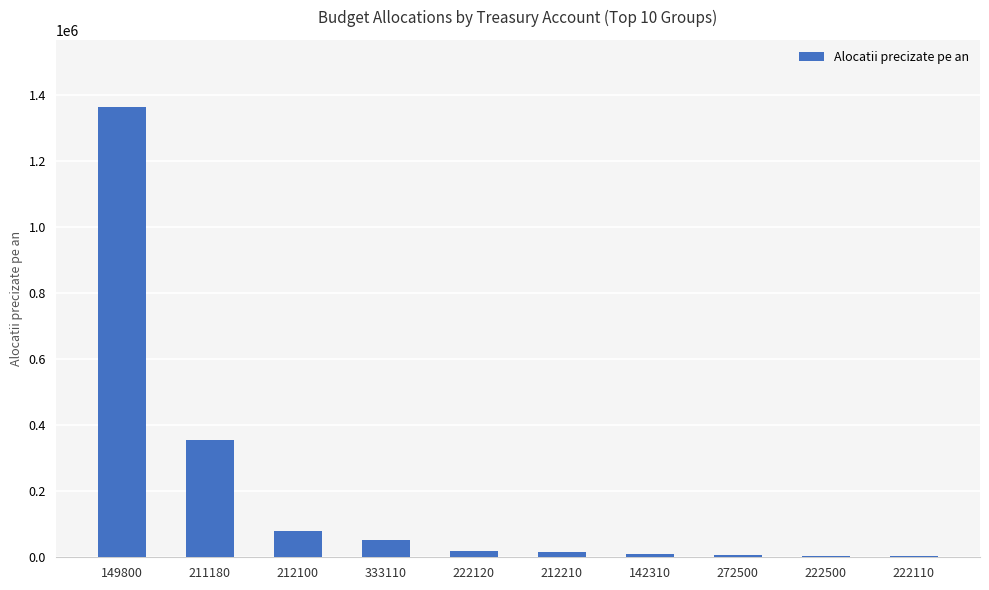

What is the sum of all values?

1903132